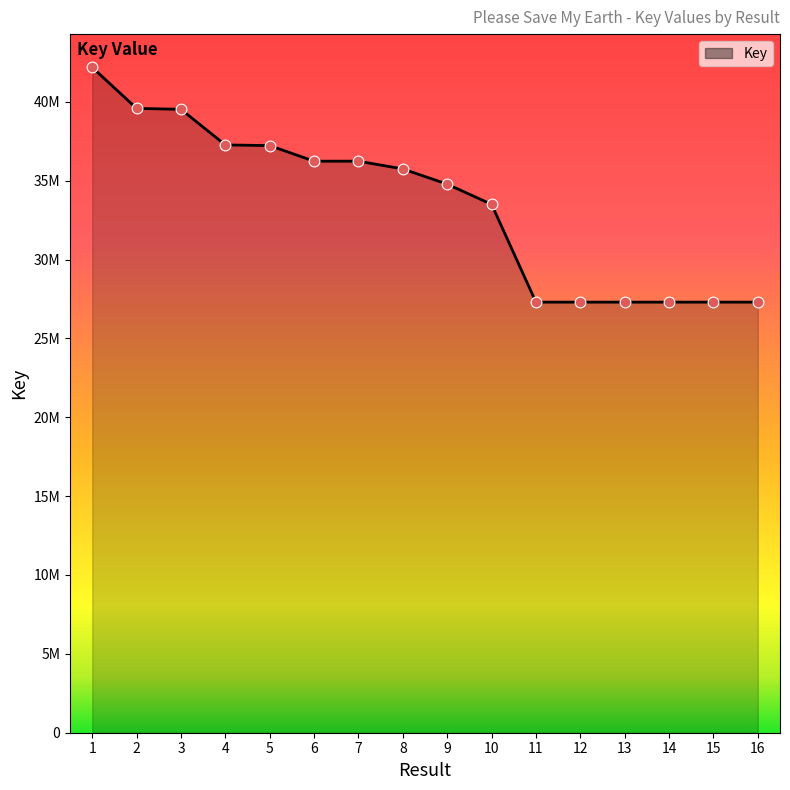

Is this an area chart (filled region under the line)?

Yes